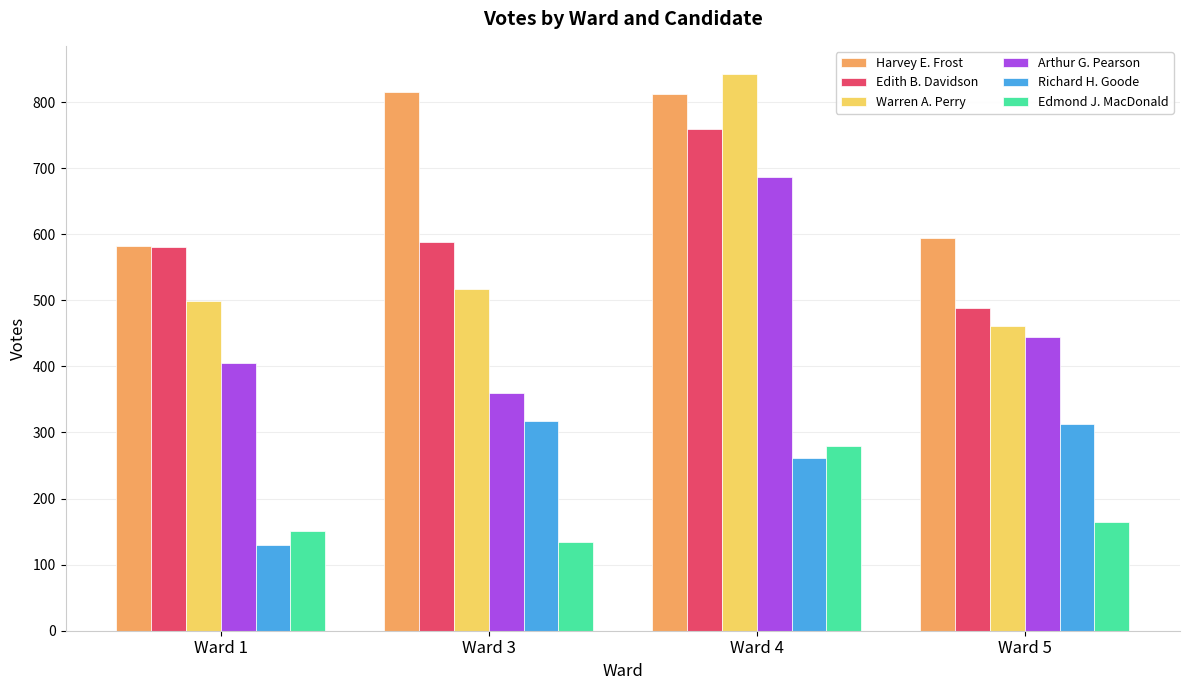

Rank the series at Ward 5 from highest to lowest value.

Harvey E. Frost, Edith B. Davidson, Warren A. Perry, Arthur G. Pearson, Richard H. Goode, Edmond J. MacDonald